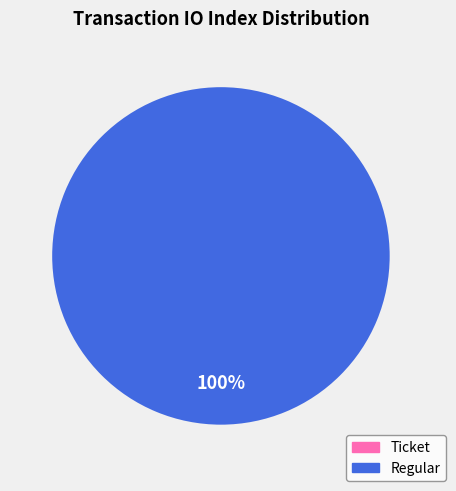

Which slice is the smallest?

Ticket